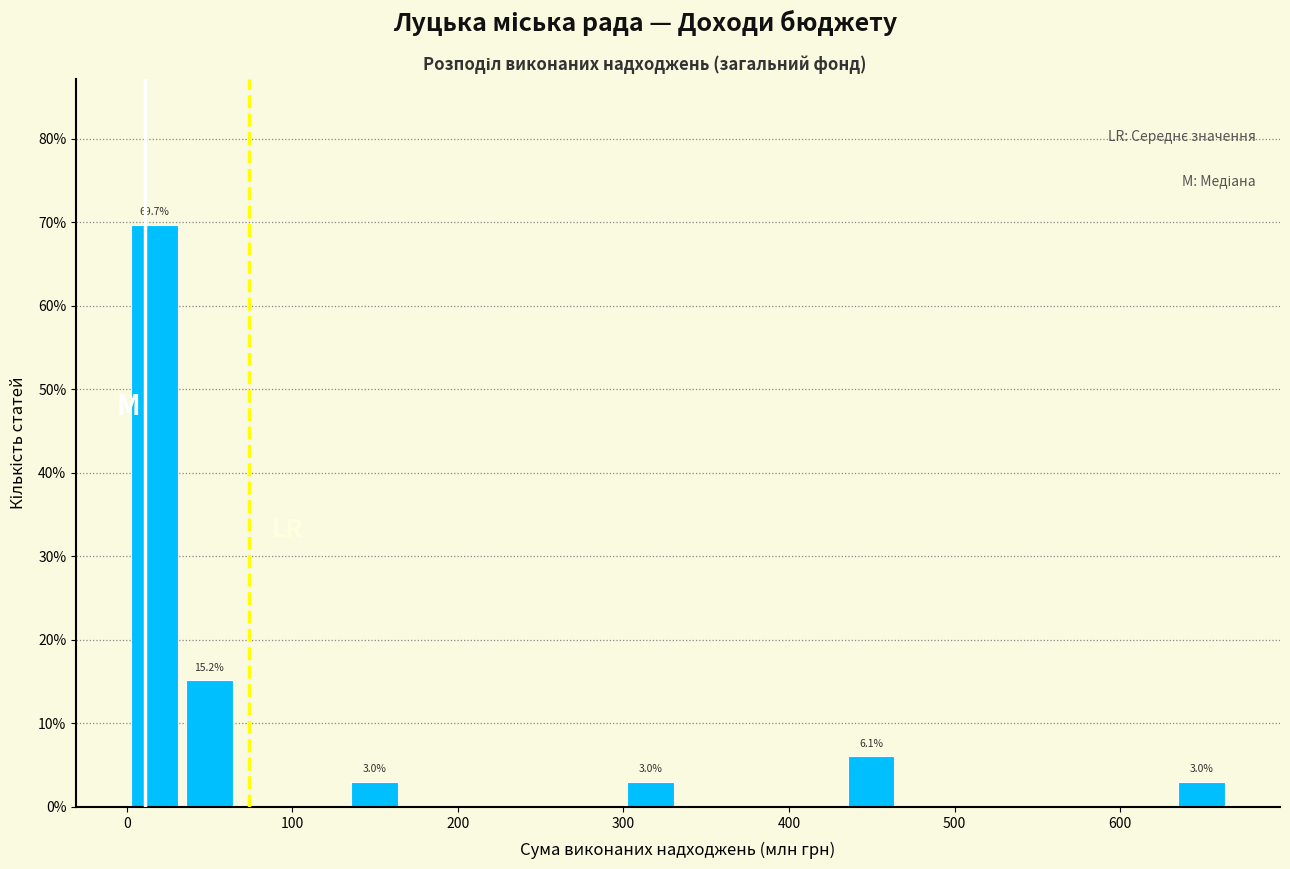

Around what value on the x-axis is the tallest bar? Give the approximate position of its centre, as read against the axis.

20